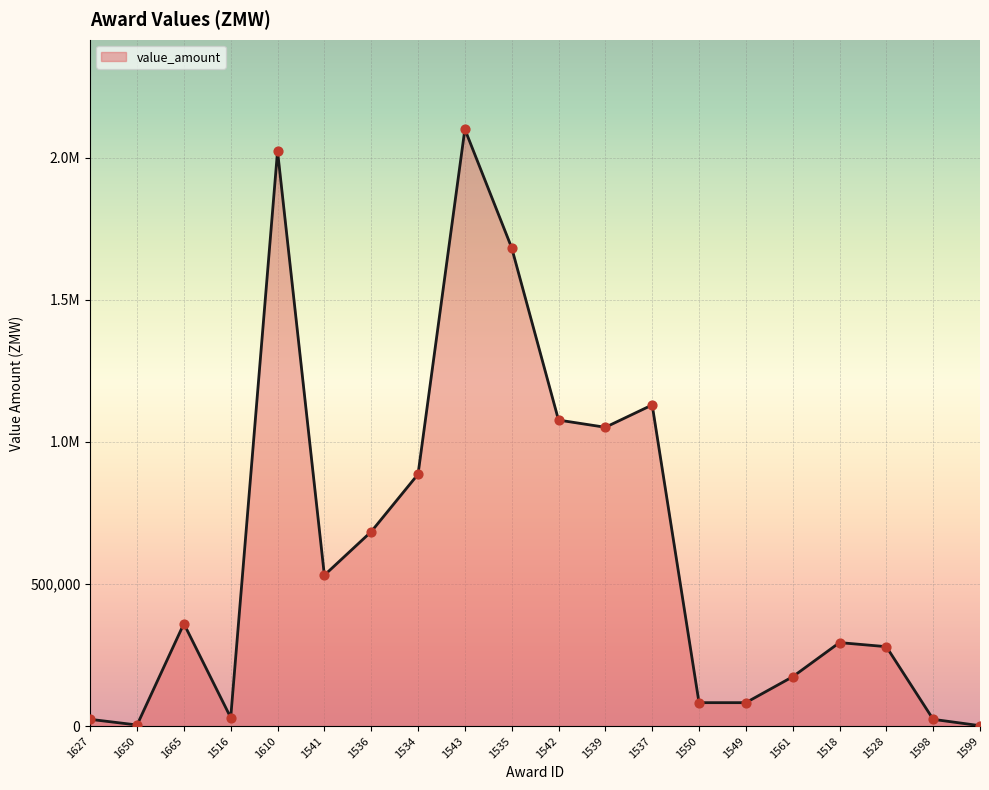

What is the change in value from 1518 to 1598?

-270036.0